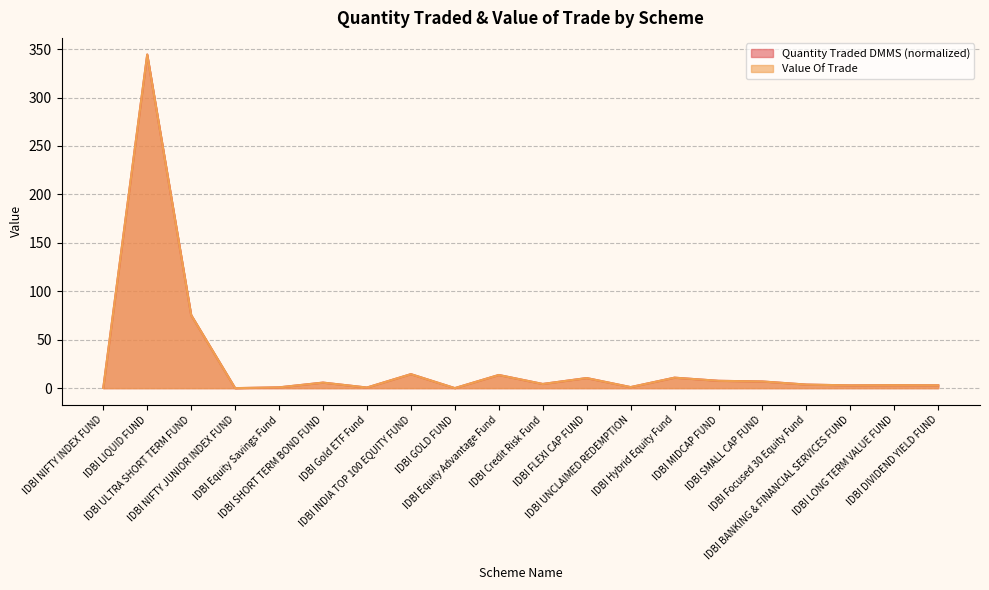

Which category has the highest value across all series?

IDBI LIQUID FUND